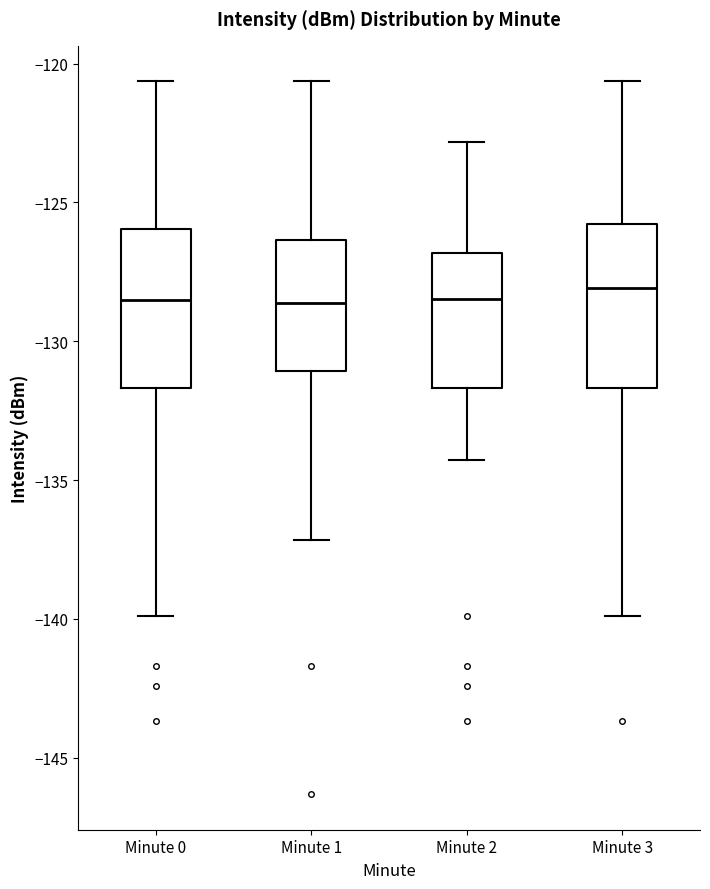

Where does the upper whisker of the box for Minute 2 end on the y-axis? The values are not printed on the chart, so give them approximately, as read against the axis.

-123.0